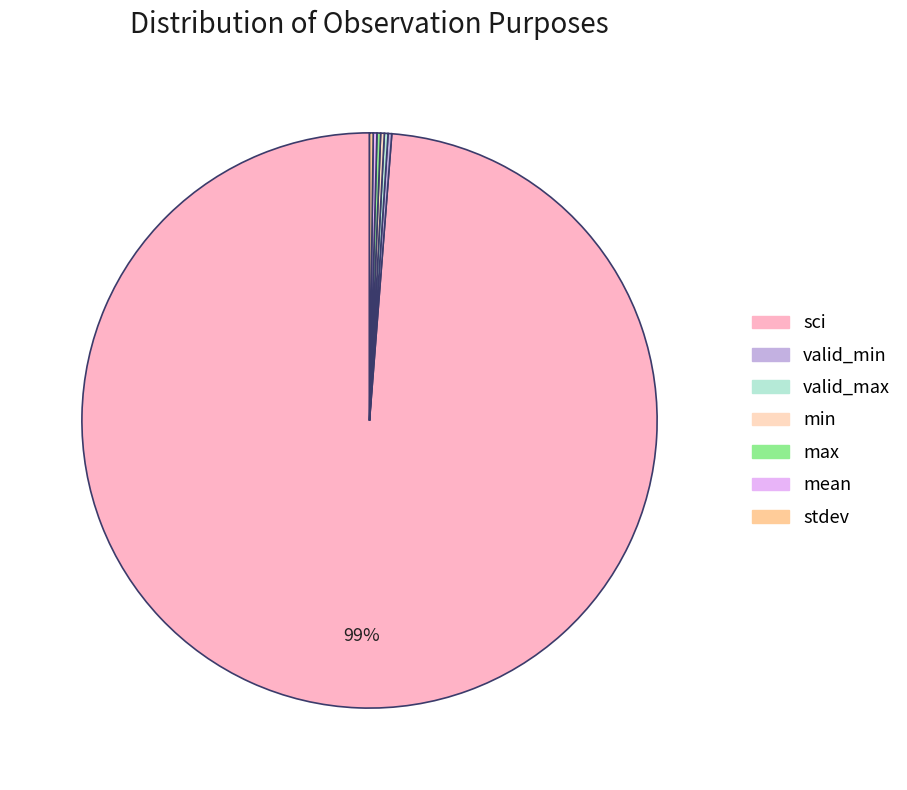

What is the change in value from sci to min?

-479